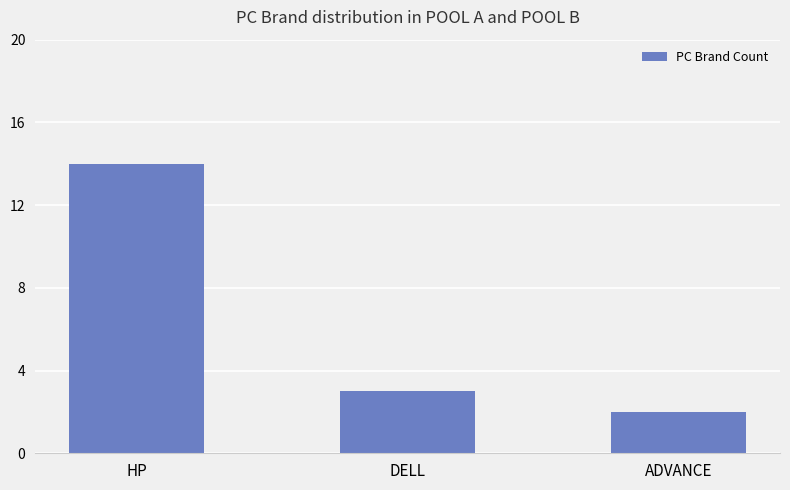

What is the ratio of the value at ADVANCE to the value at HP?

0.1